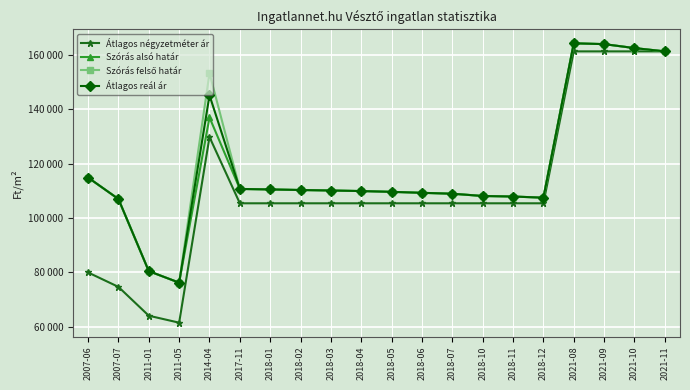

At which label does Szórás felső határ reach its peak?

2021-08